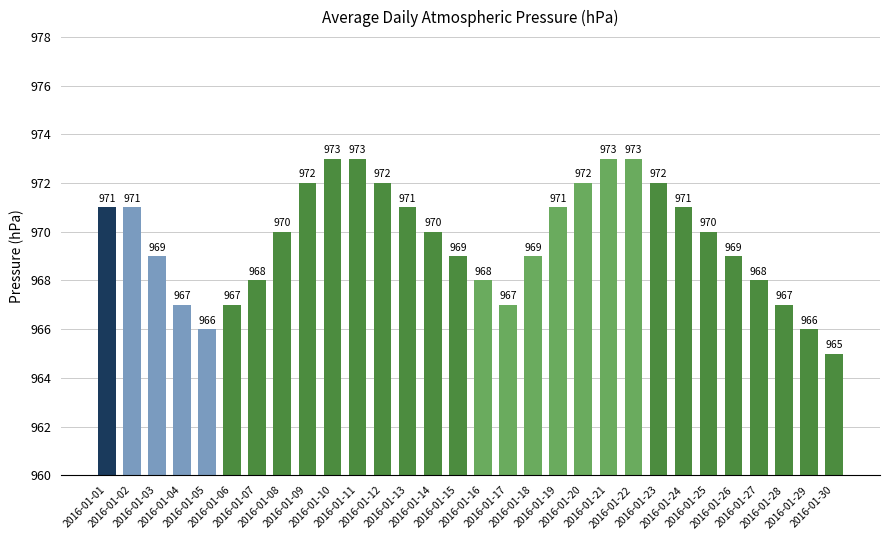

How many values are between 968 and 972?

19